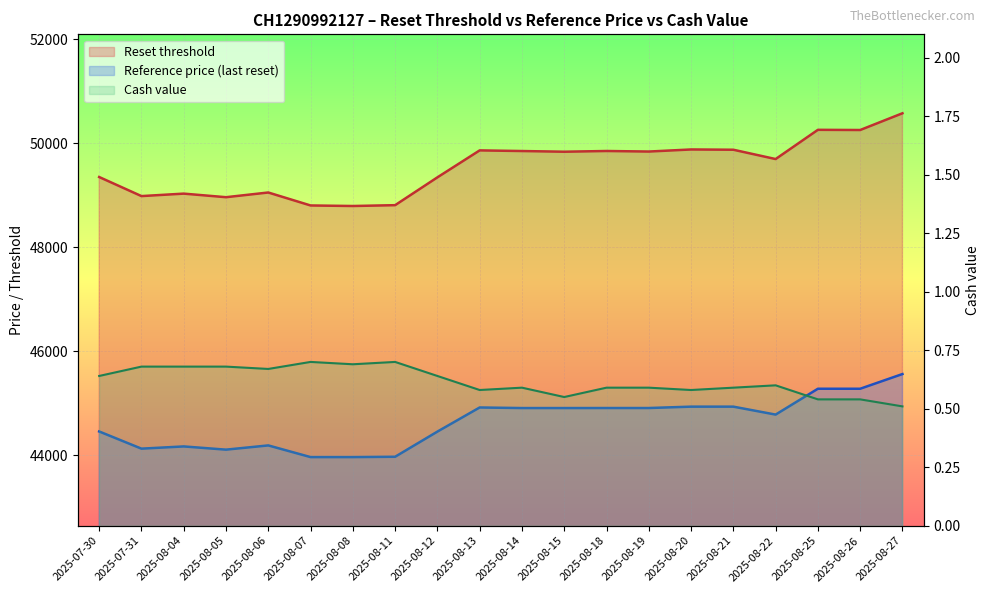

Reading left to right, list all the values displayed in this chart.

Reset threshold: 2025-07-30=49352.0	2025-07-31=48985.4	2025-08-04=49032.7	2025-08-05=48964.0	2025-08-06=49054.4	2025-08-07=48805.2	2025-08-08=48794.9	2025-08-11=48810.8	2025-08-12=49345.4	2025-08-13=49863.7	2025-08-14=49851.5	2025-08-15=49838.3	2025-08-18=49852.1	2025-08-19=49841.6	2025-08-20=49881.5	2025-08-21=49876.4	2025-08-22=49697.3	2025-08-25=50259.1	2025-08-26=50255.6	2025-08-27=50577.3
Reference price: 2025-07-30=44461.3	2025-07-31=44131.0	2025-08-04=44173.6	2025-08-05=44111.7	2025-08-06=44193.1	2025-08-07=43968.6	2025-08-08=43968.6	2025-08-11=43975.1	2025-08-12=44458.6	2025-08-13=44922.3	2025-08-14=44911.3	2025-08-15=44911.3	2025-08-18=44911.8	2025-08-19=44911.8	2025-08-20=44938.3	2025-08-21=44938.3	2025-08-22=44785.5	2025-08-25=45282.5	2025-08-26=45282.5	2025-08-27=45565.1
Cash value: 2025-07-30=0.6	2025-07-31=0.7	2025-08-04=0.7	2025-08-05=0.7	2025-08-06=0.7	2025-08-07=0.7	2025-08-08=0.7	2025-08-11=0.7	2025-08-12=0.6	2025-08-13=0.6	2025-08-14=0.6	2025-08-15=0.6	2025-08-18=0.6	2025-08-19=0.6	2025-08-20=0.6	2025-08-21=0.6	2025-08-22=0.6	2025-08-25=0.5	2025-08-26=0.5	2025-08-27=0.5